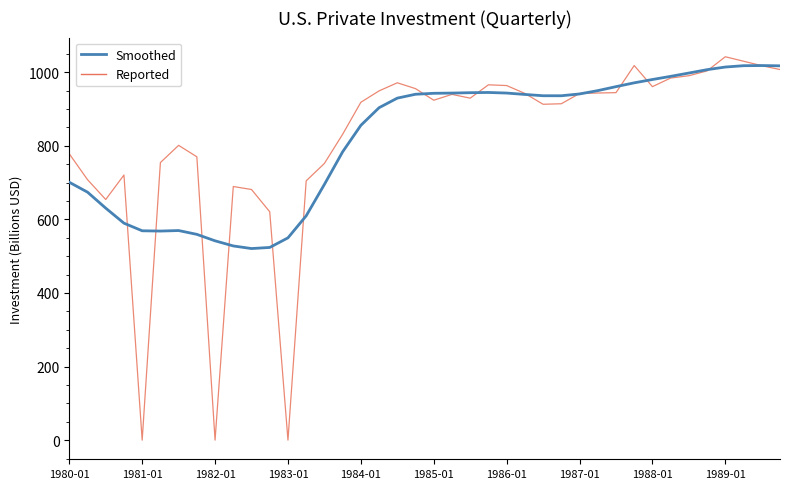

Does the chart have visible grid lines?

No